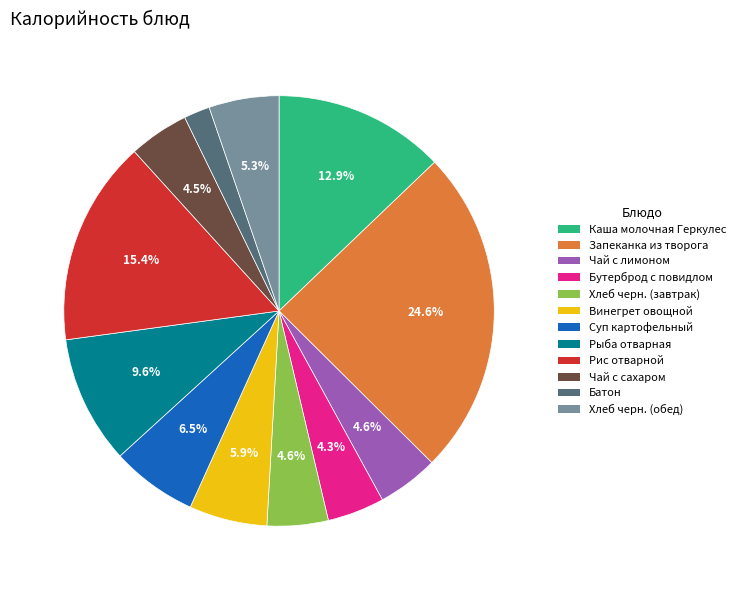

What percentage is the Хлеб черн. (завтрак) slice, to the nearest percent?

5%